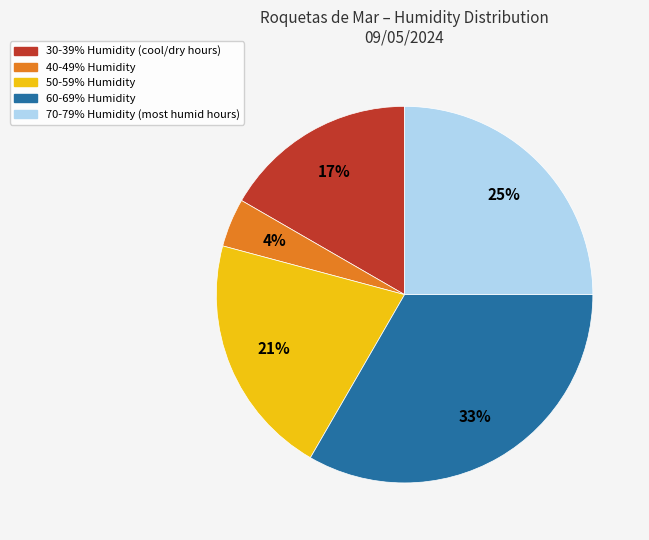

To the nearest percent, what is the difference between the largest and smallest slice percentages?

29%